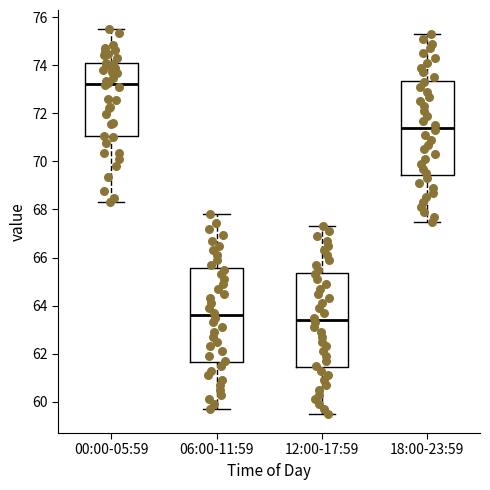

Which box's median line is the highest?

00:00-05:59